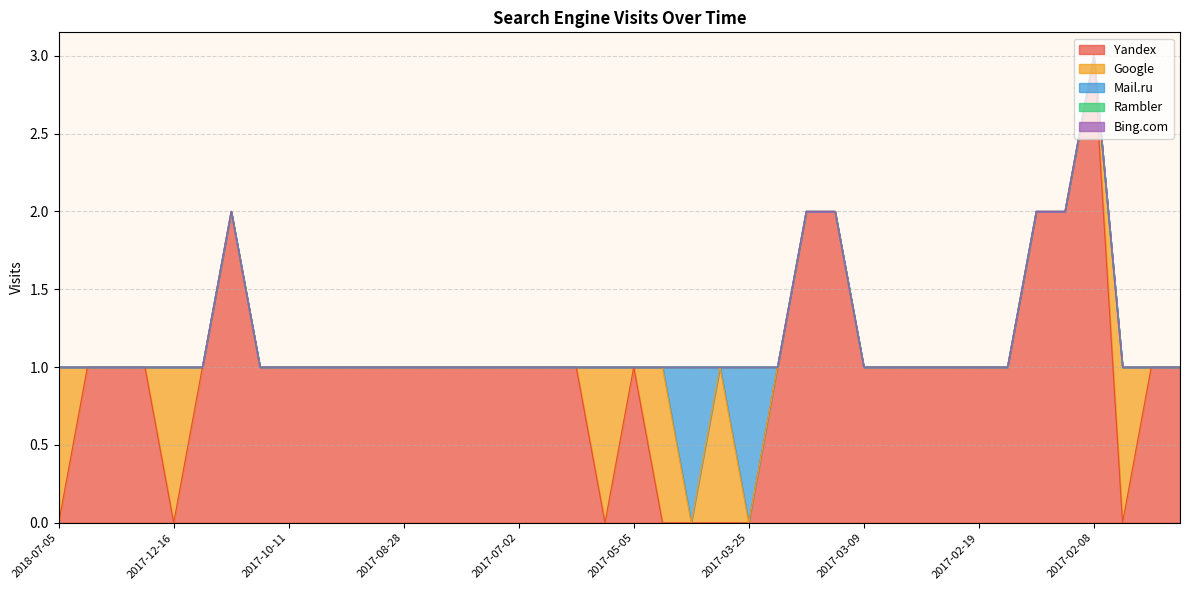

At which category does Yandex reach its first local valley?

2017-12-16